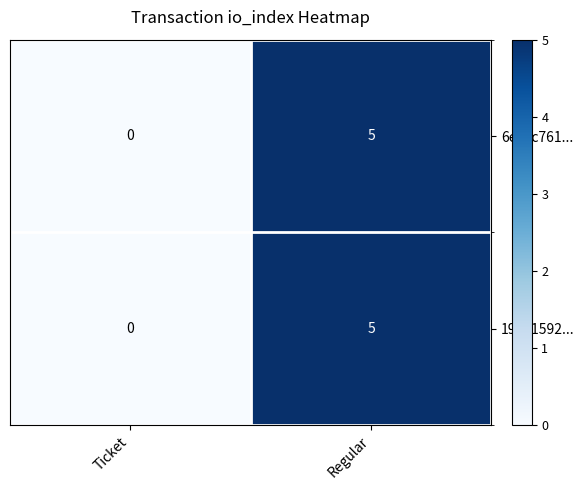

How many series are shown in this chart?

2